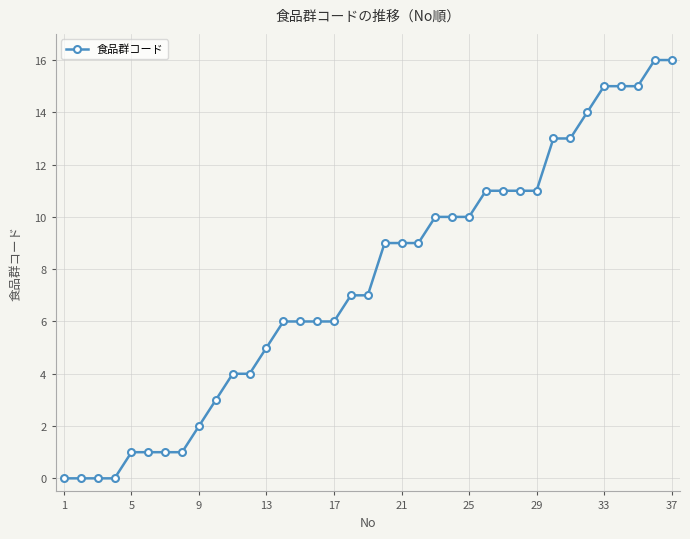

What is the difference between the second highest and minimum values?

16